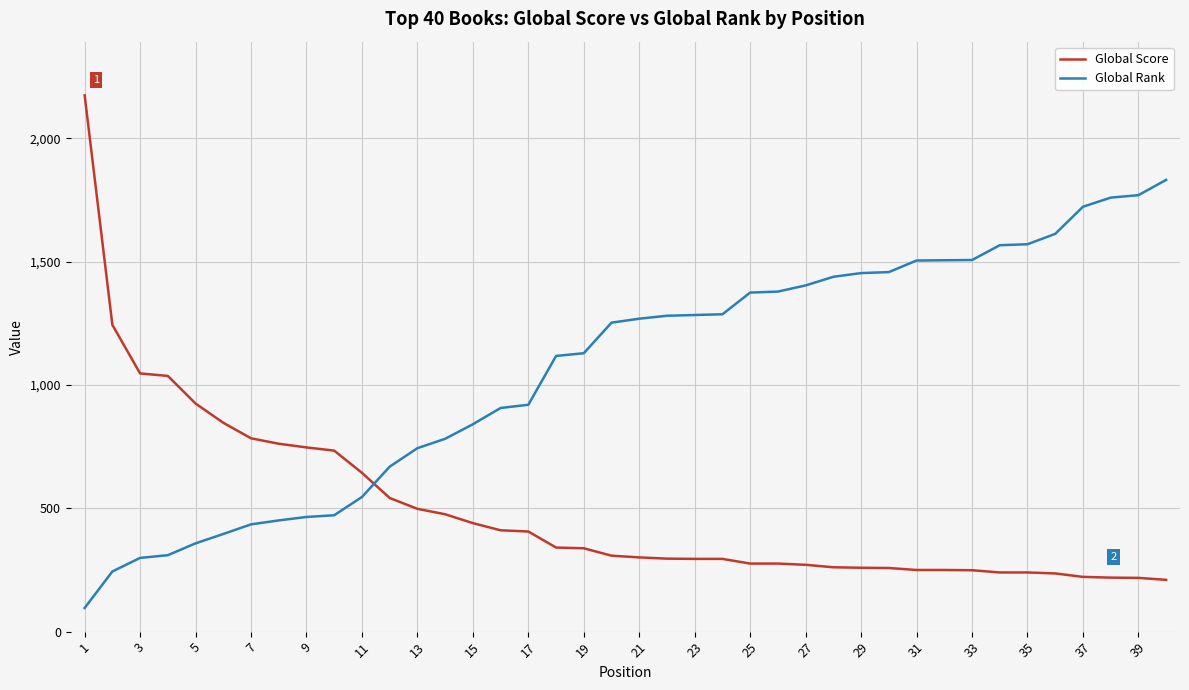

After their last crossing, which series has the higher values: Global Score or Global Rank?

Global Rank